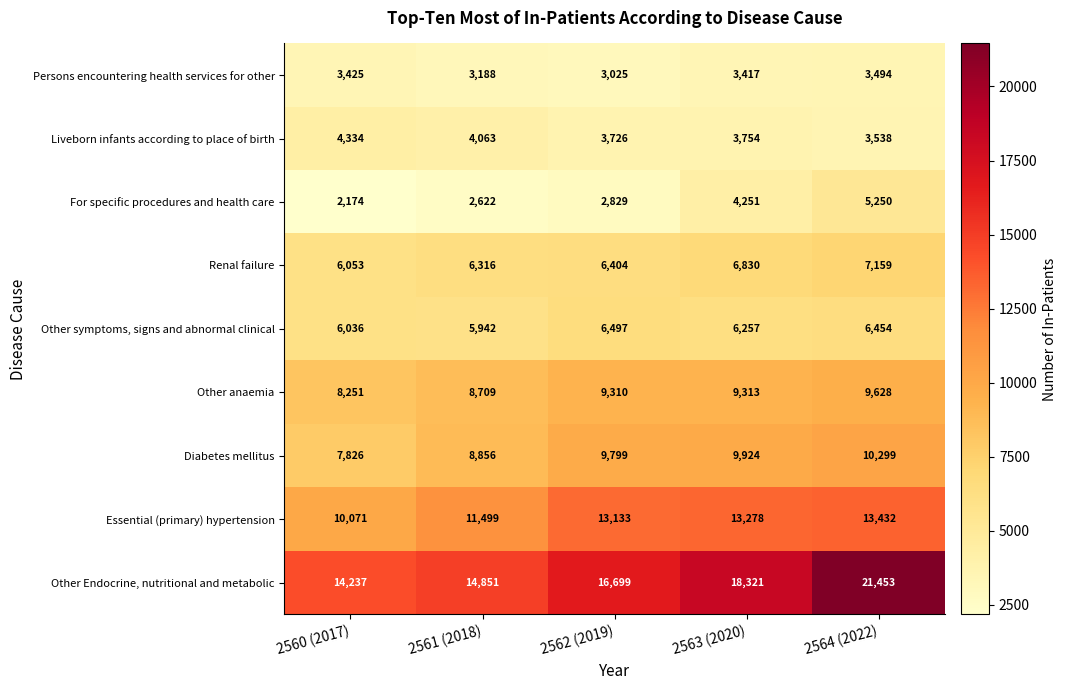

Where is Diabetes mellitus nearest to the value 9062?

2561 (2018)